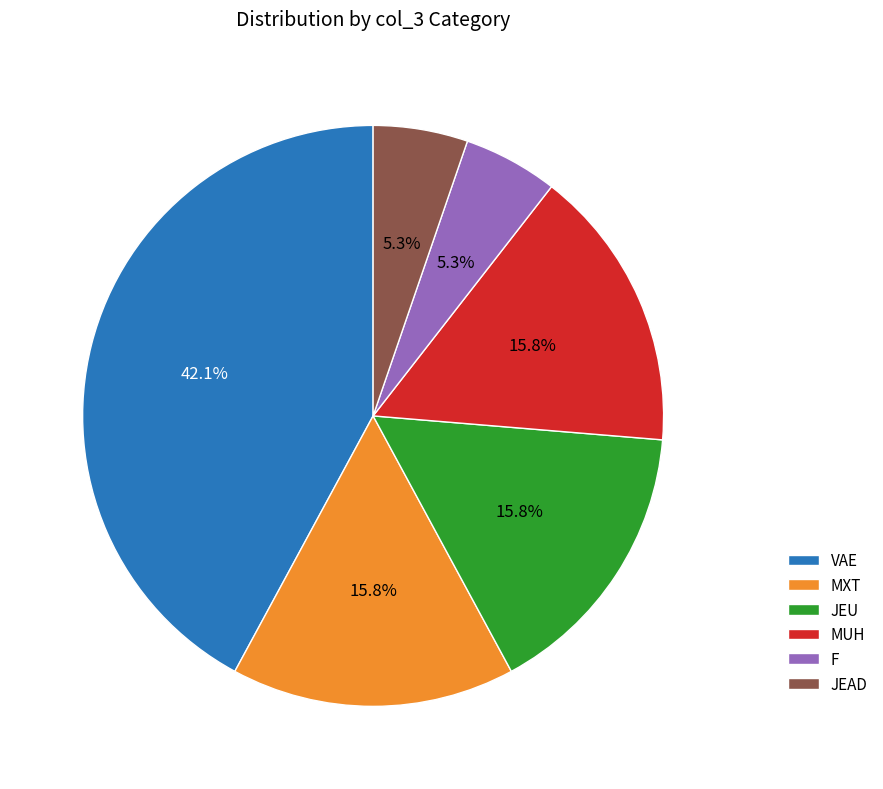

To the nearest percent, what is the average slice percentage?

17%